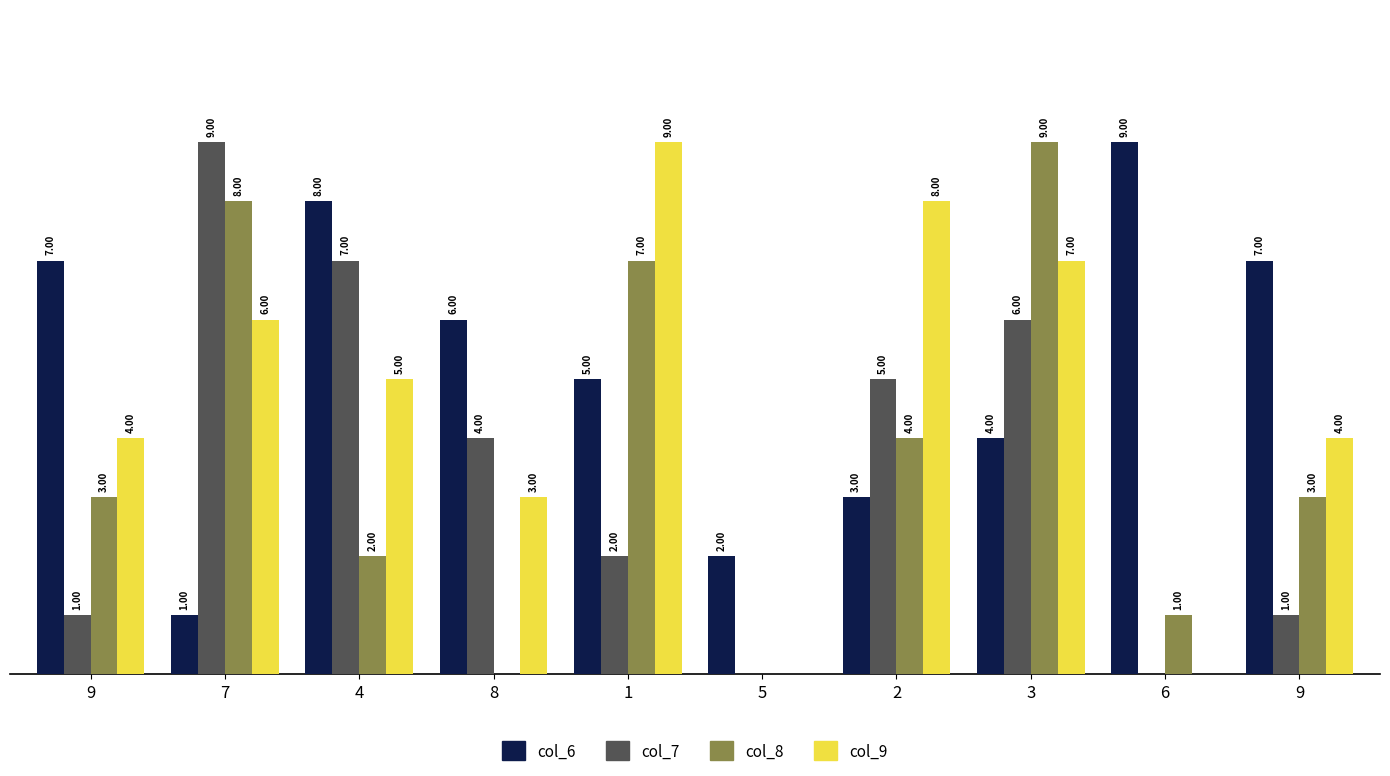

Reading left to right, extract all data points from this chart.

col_6: 7	1	8	6	5	2	3	4	9	7
col_7: 1	9	7	4	2	0	5	6	0	1
col_8: 3	8	2	0	7	0	4	9	1	3
col_9: 4	6	5	3	9	0	8	7	0	4